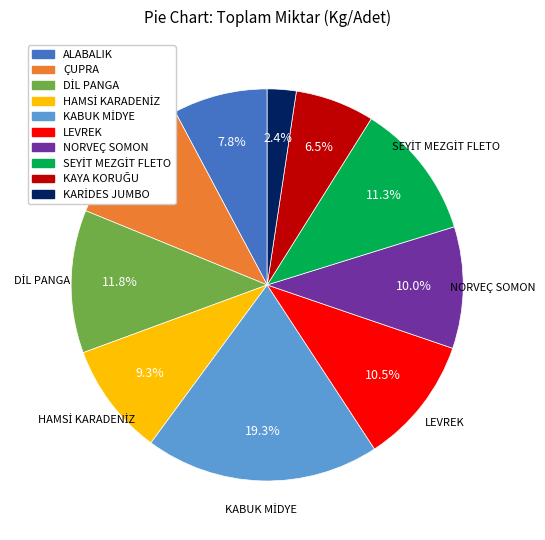

What is the ratio of the value at NORVEÇ SOMON to the value at ALABALIK?

1.3